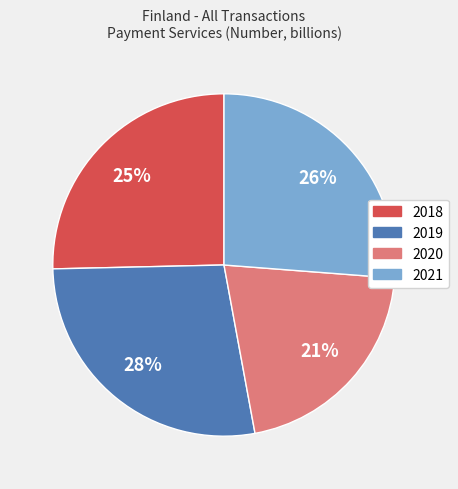

Is 2020 the majority of the pie?

No